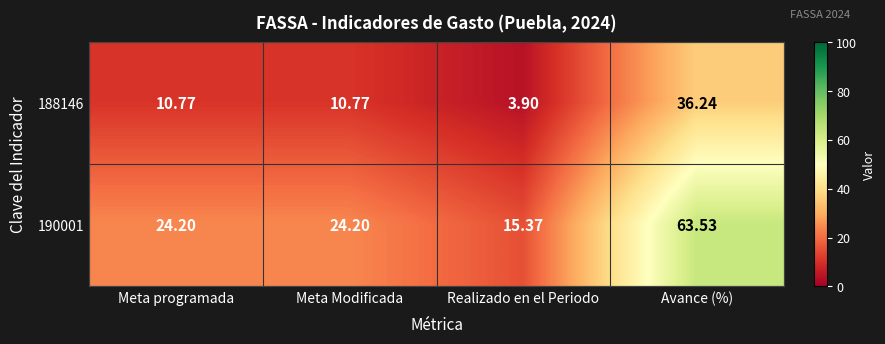

At which category is the sum across all series the highest?

Avance (%)